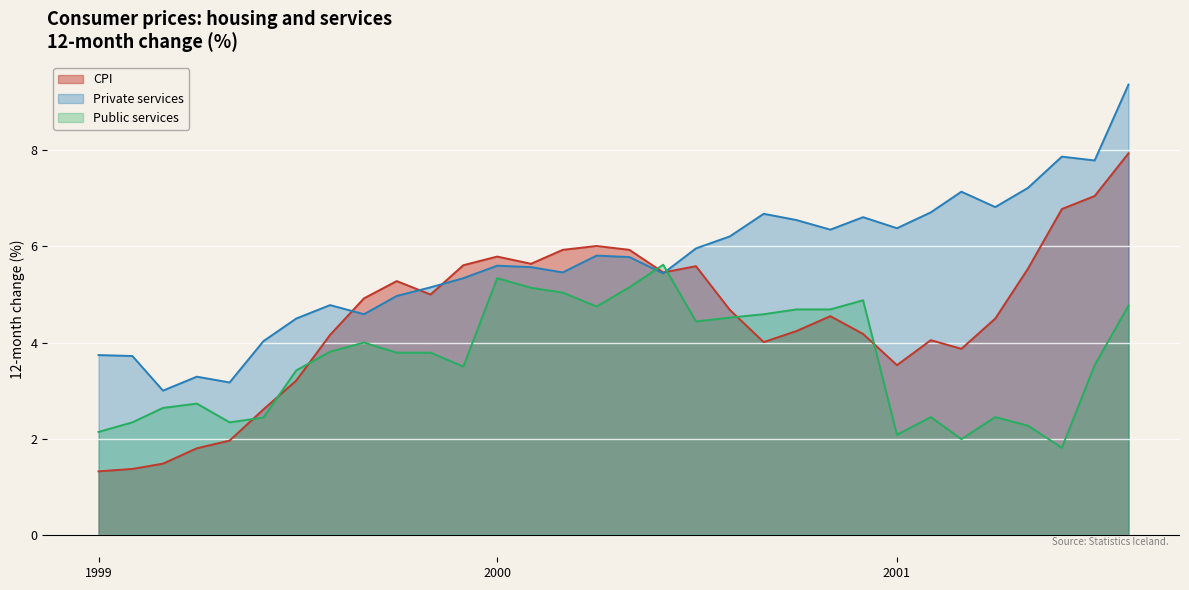

Is the value of CPI at 1999-10-01 greater than the value of Public services at 1999-10-01?

Yes